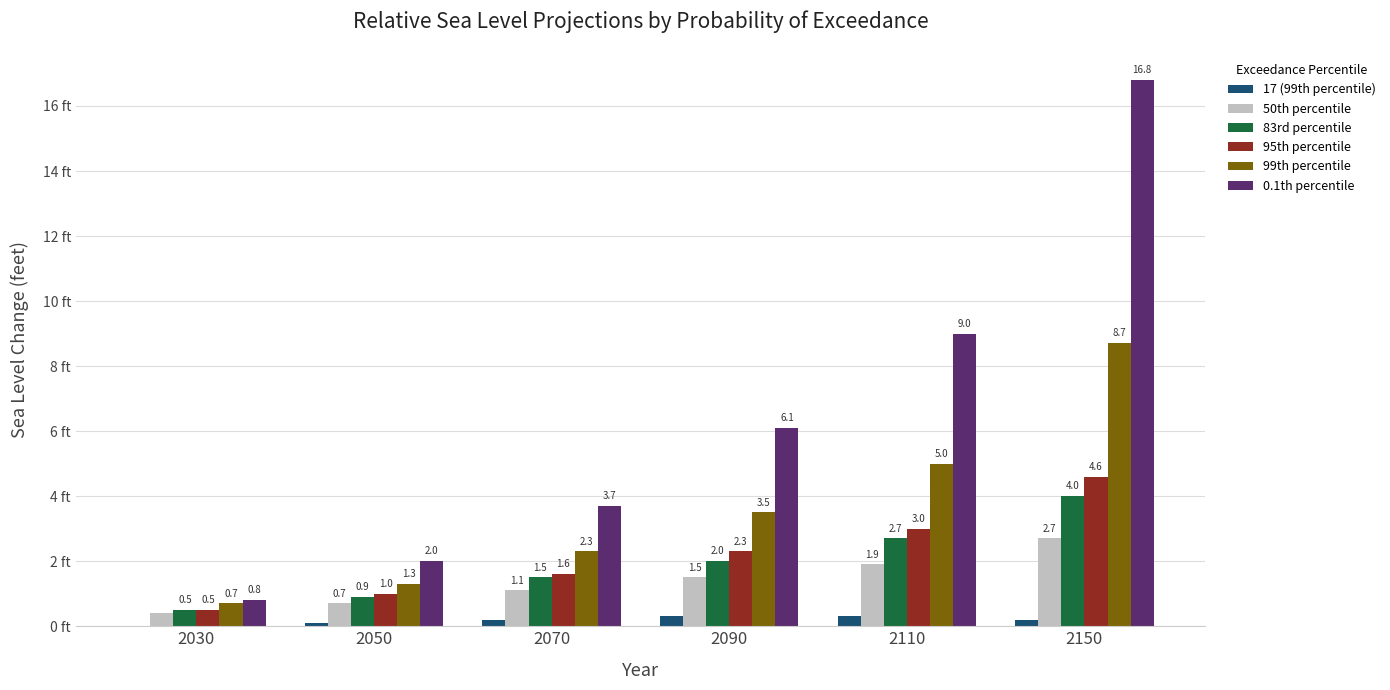

Between 2070 and 2090, which series saw the biggest shift?

0.1th percentile